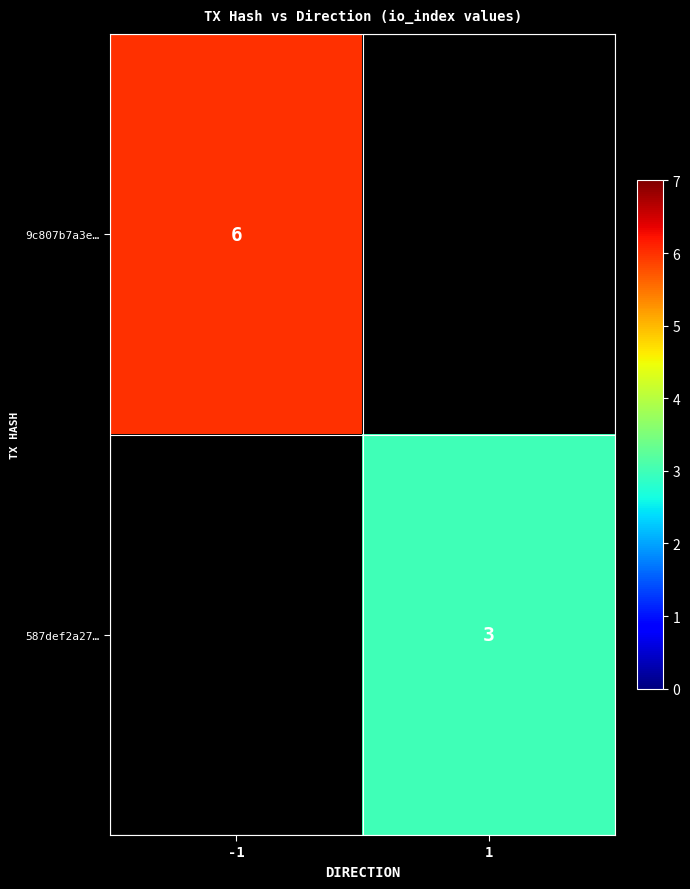

The 587def2a27… series shows 3 at 1. True or false?

True